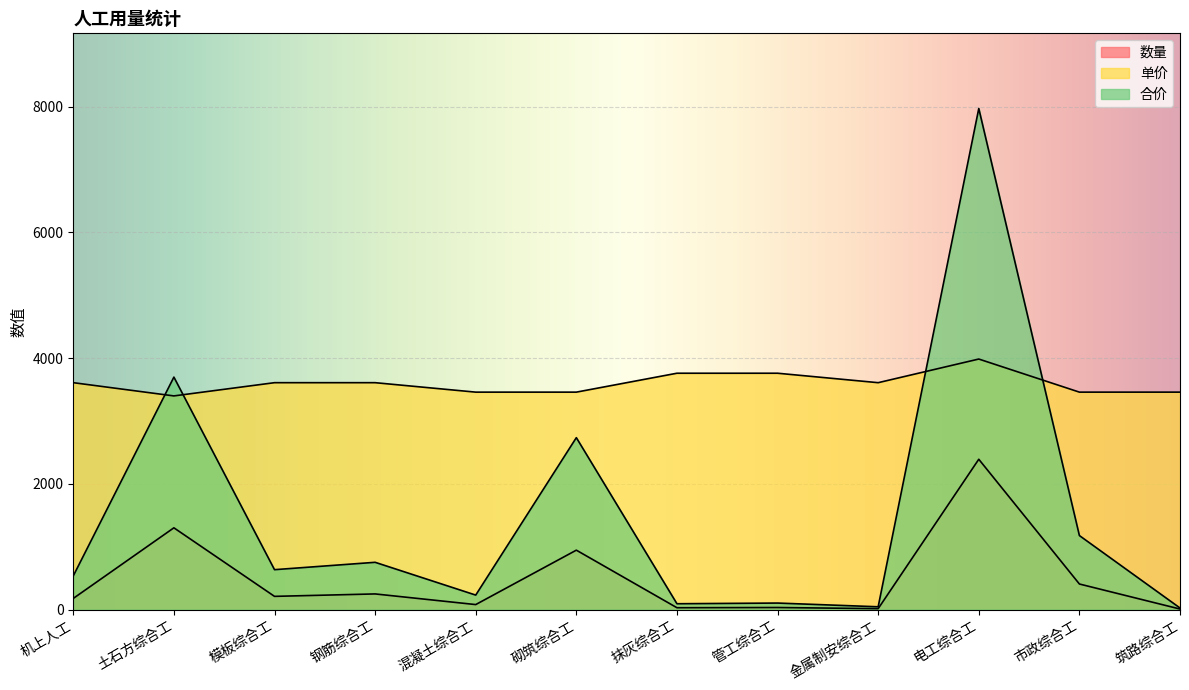

Is the value of 数量 at 管工综合工 greater than the value of 合价 at 管工综合工?

No